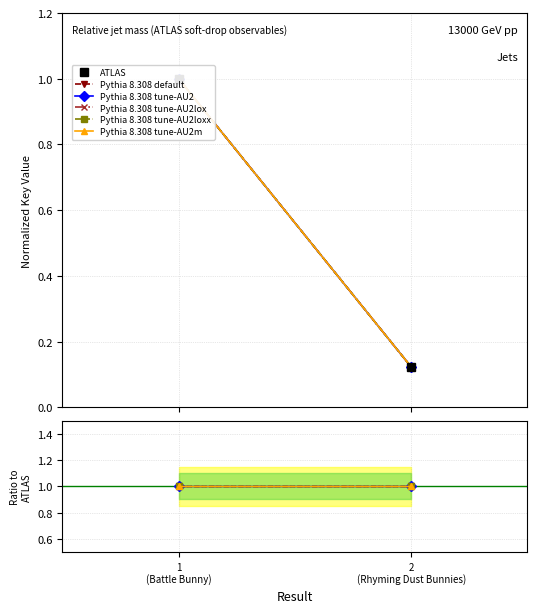

What is the smallest value displayed?

0.1